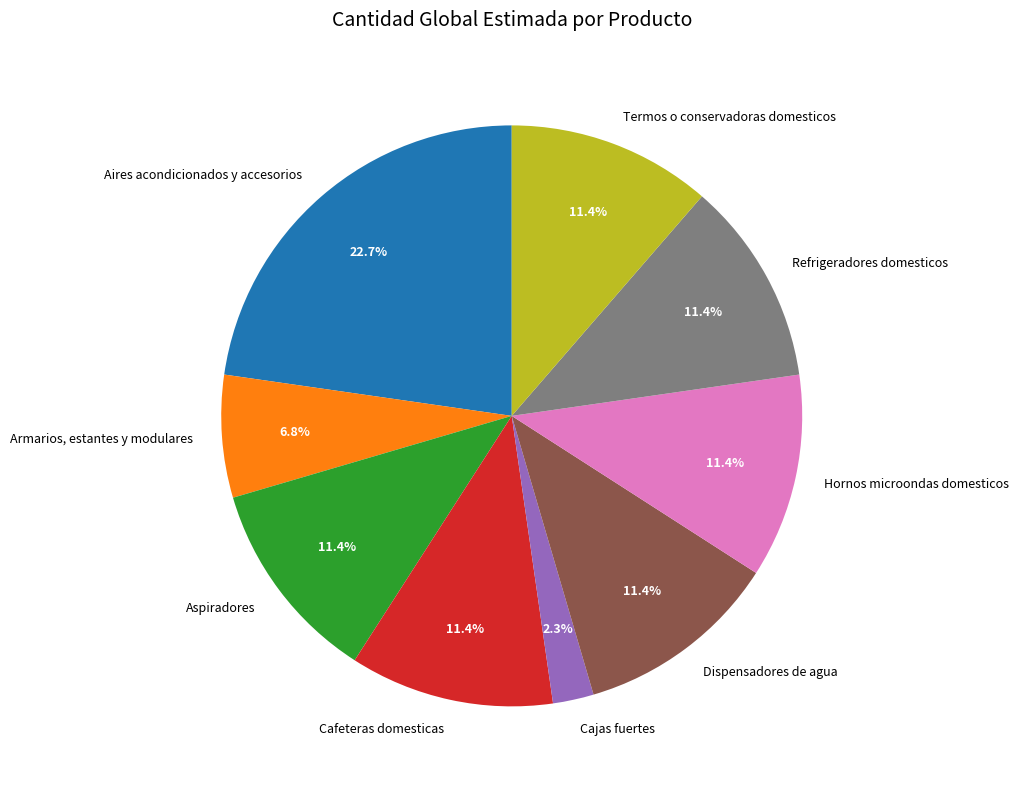

To the nearest percent, what percentage of the pie is Dispensadores de agua?

11%